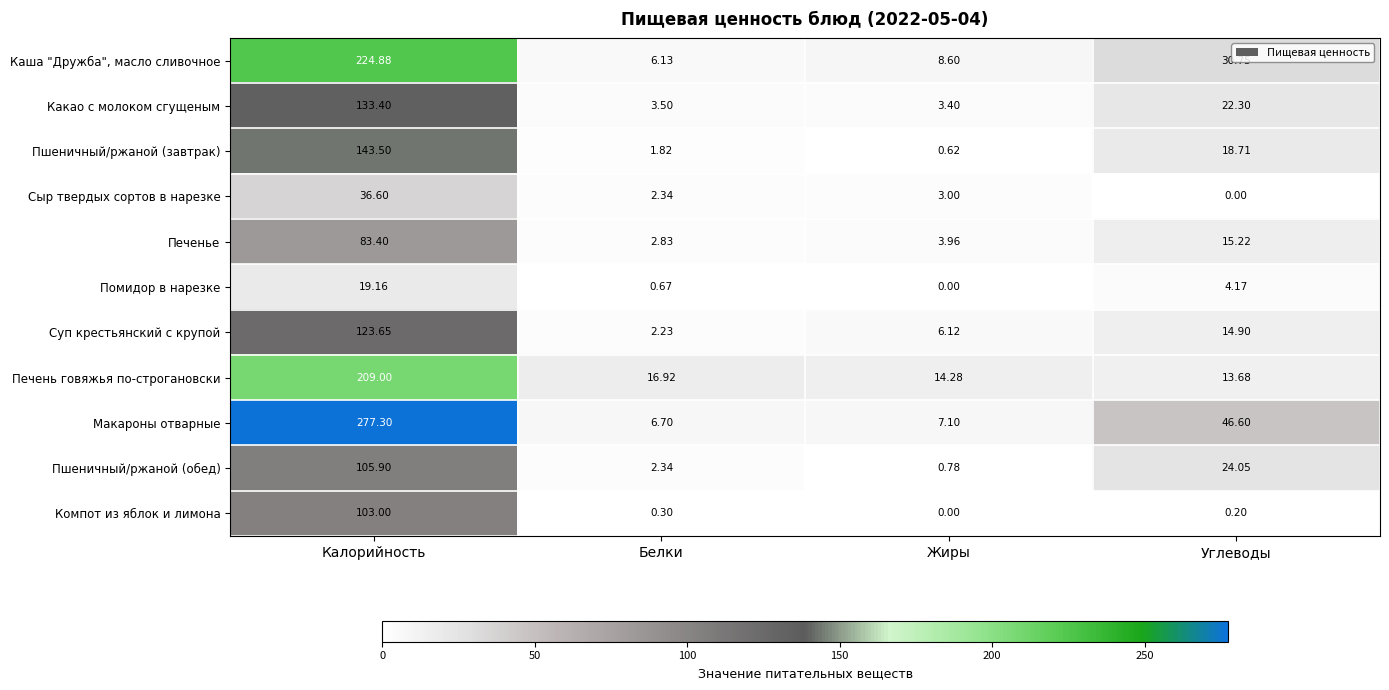

Rank the series at Углеводы from highest to lowest value.

Макароны отварные, Каша "Дружба", масло сливочное, Пшеничный/ржаной (обед), Какао с молоком сгущеным, Пшеничный/ржаной (завтрак), Печенье, Суп крестьянский с крупой, Печень говяжья по-строгановски, Помидор в нарезке, Компот из яблок и лимона, Сыр твердых сортов в нарезке